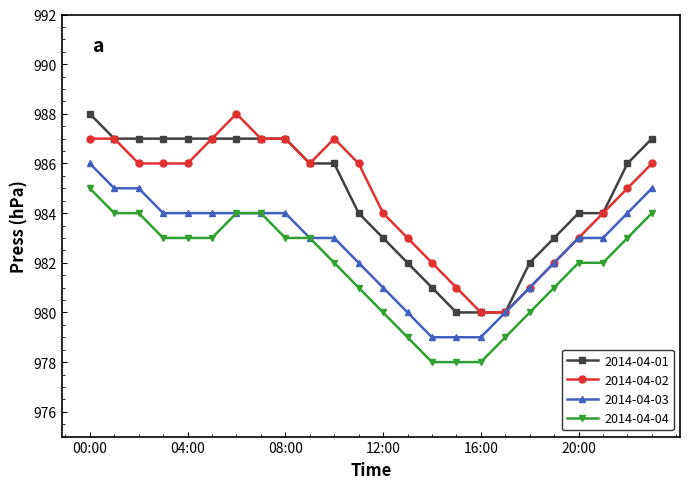

What is the value of the 2014-04-02 point at the 24th from the left?

986